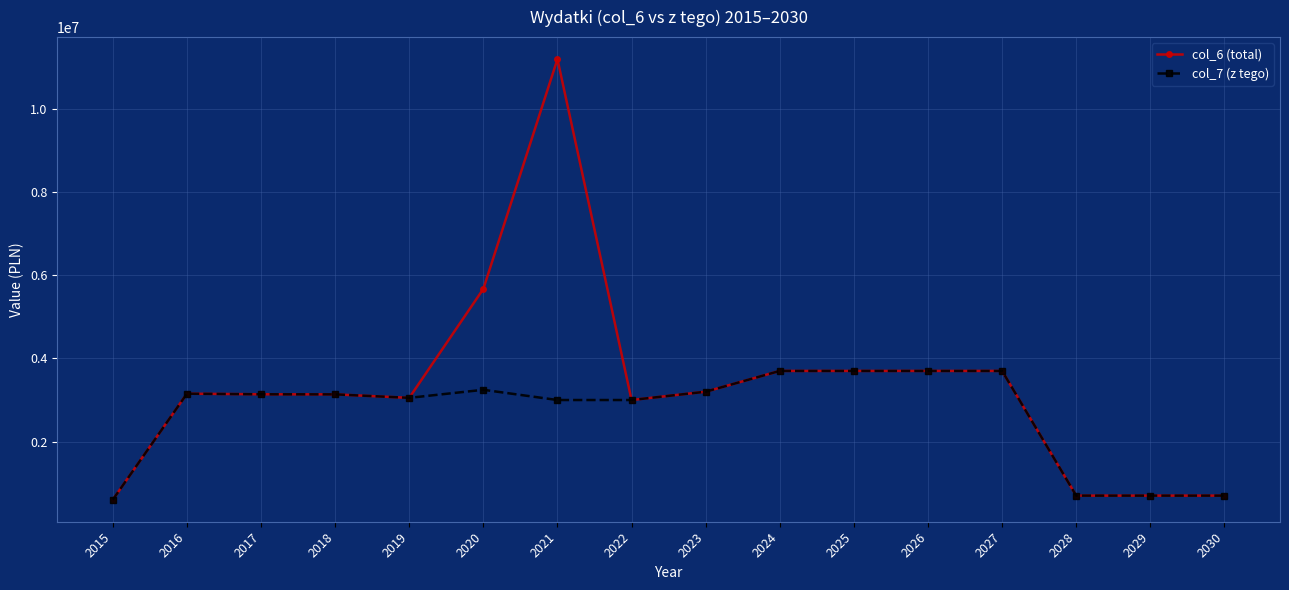

What is the total value across all series at 2030?

1399999.8